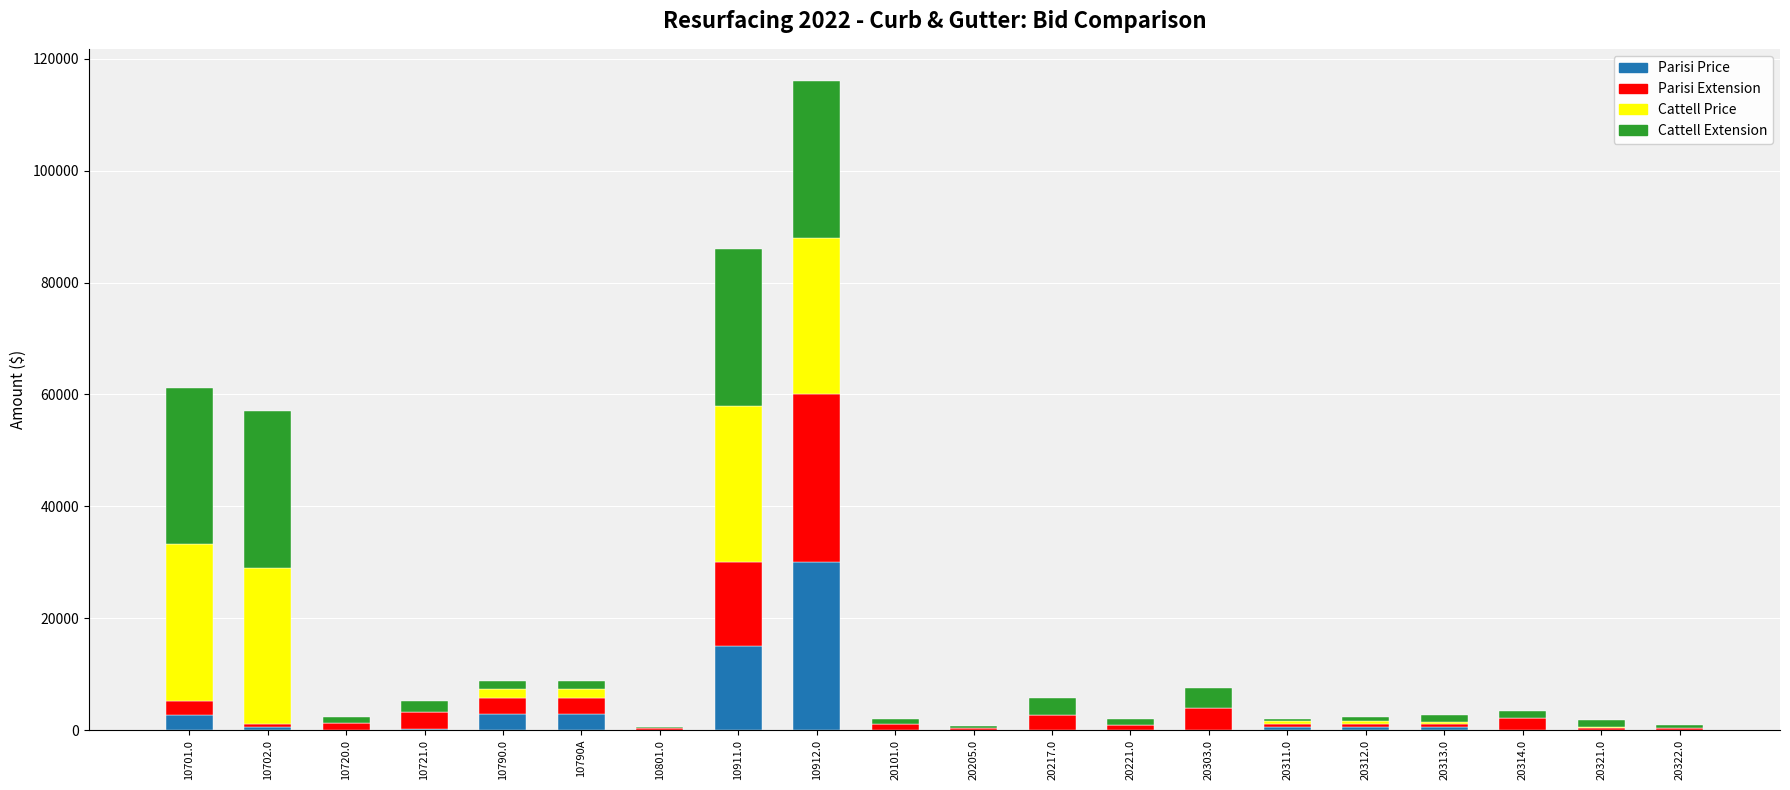

Which category has the highest value in the Parisi Price series?

10912.0